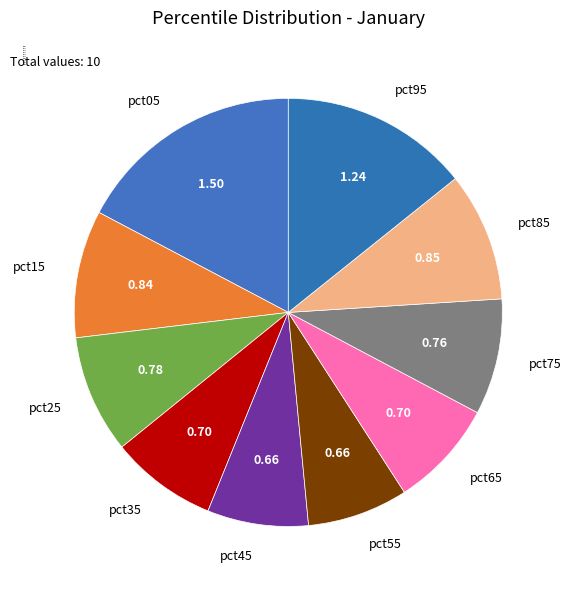

Which has a higher value, pct25 or pct45?

pct25